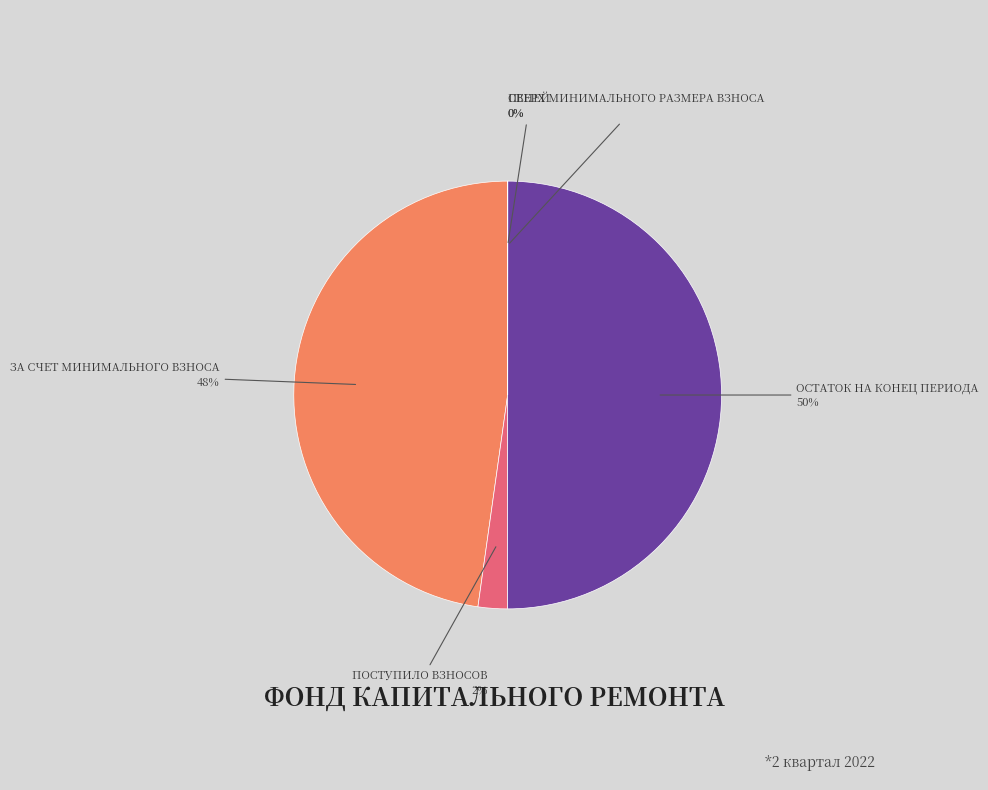

To the nearest percent, what is the difference between the largest and smallest slice percentages?

50%